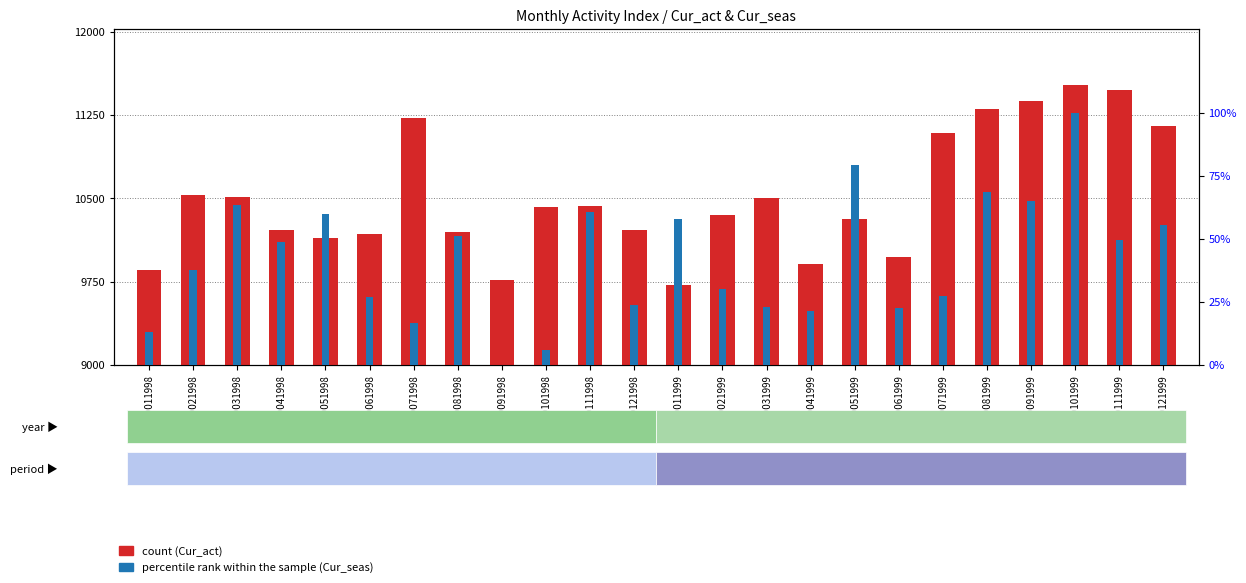

Reading left to right, what are all the values shown in this chart?

Cur_act (count): MO011998=9860.0	MO021998=10530.0	MO031998=10515.0	MO041998=10214.0	MO051998=10141.0	MO061998=10184.0	MO071998=11223.0	MO081998=10199.0	MO091998=9763.0	MO101998=10420.0	MO111998=10435.0	MO121998=10221.0	MO011999=9721.0	MO021999=10356.0	MO031999=10501.0	MO041999=9914.0	MO051999=10315.0	MO061999=9971.0	MO071999=11089.0	MO081999=11303.0	MO091999=11374.0	MO101999=11521.0	MO111999=11473.0	MO121999=11153.0
Cur_seas (percentile rank within sample): MO011998=13.4	MO021998=37.7	MO031998=63.4	MO041998=48.9	MO051998=60.1	MO061998=27.1	MO071998=16.9	MO081998=51.0	MO091998=0.0	MO101998=6.1	MO111998=60.8	MO121998=24.0	MO011999=57.9	MO021999=30.1	MO031999=23.0	MO041999=21.5	MO051999=79.3	MO061999=22.5	MO071999=27.5	MO081999=68.7	MO091999=64.9	MO101999=100.0	MO111999=49.5	MO121999=55.6